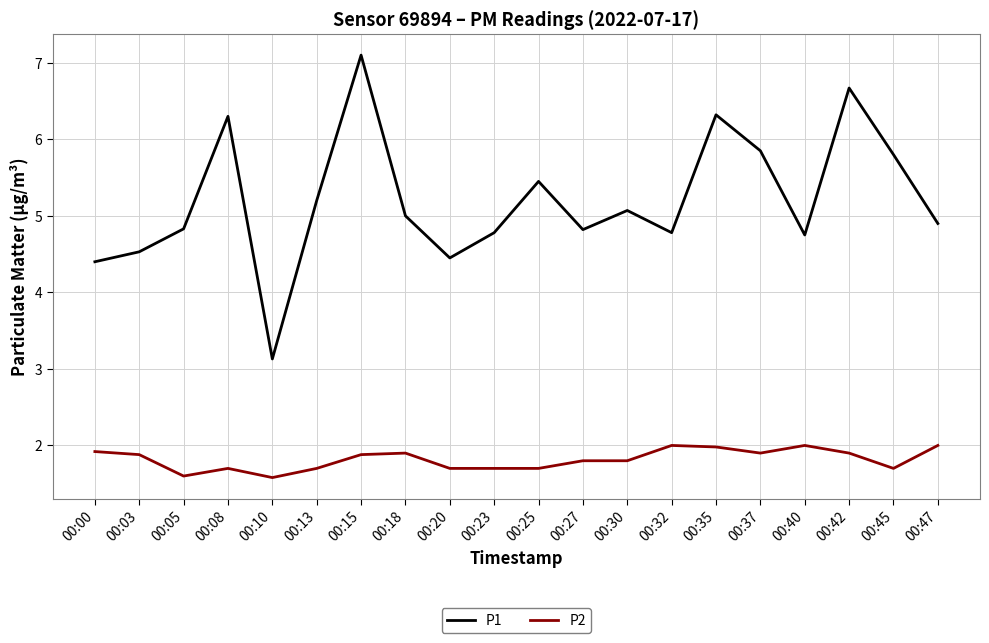

How many categories are shown in the chart?

20